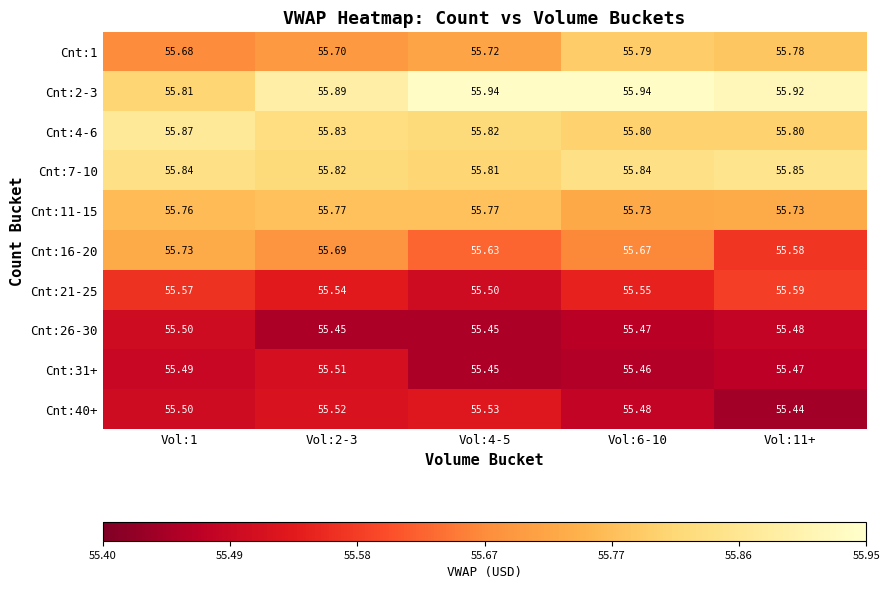

Is the value of Cnt:40+ at Vol:2-3 greater than the value of Cnt:4-6 at Vol:4-5?

No